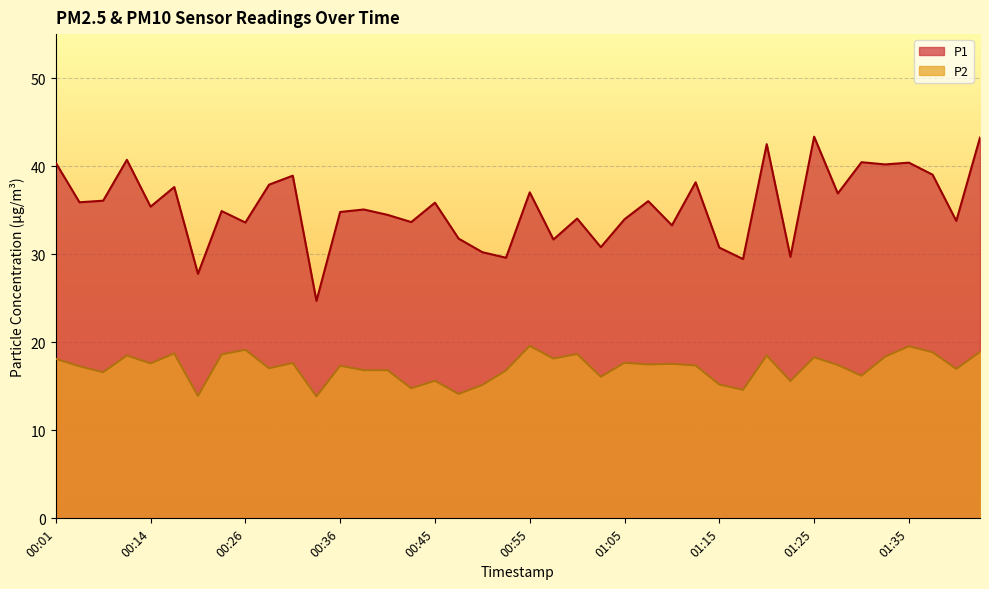

True or false: P1 and P2 intersect in this chart.

False